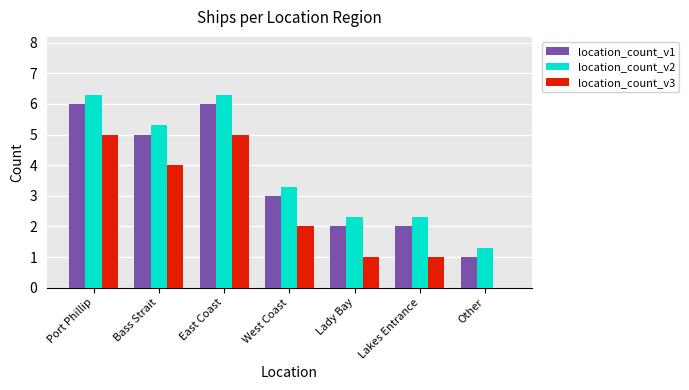

Does the chart contain stacked bars?

No